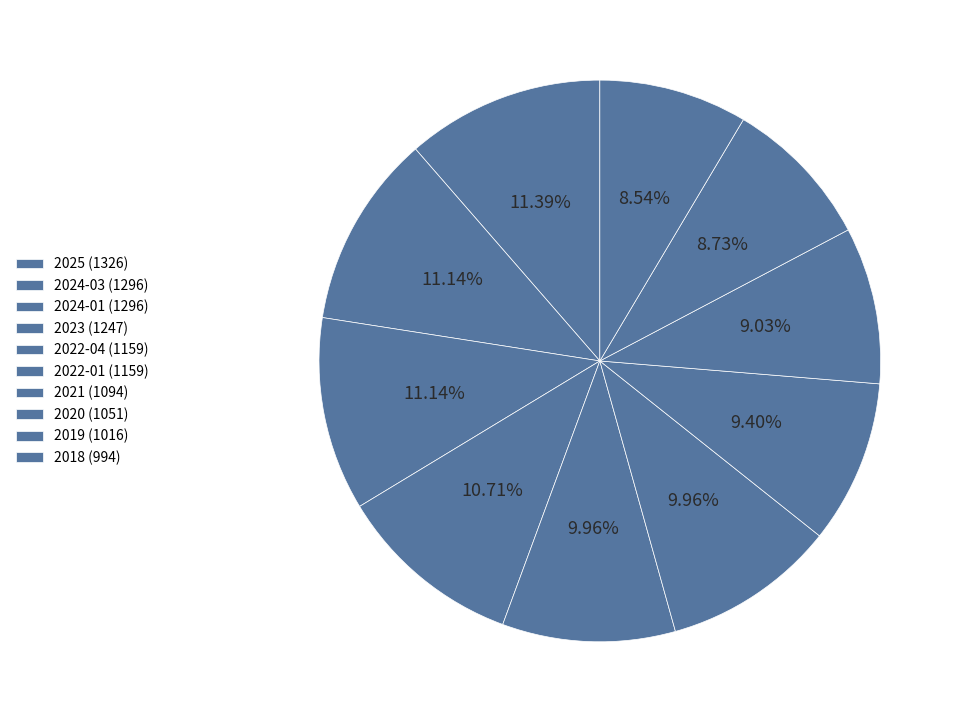

Is it true that 2018 is 17% of the pie?

False